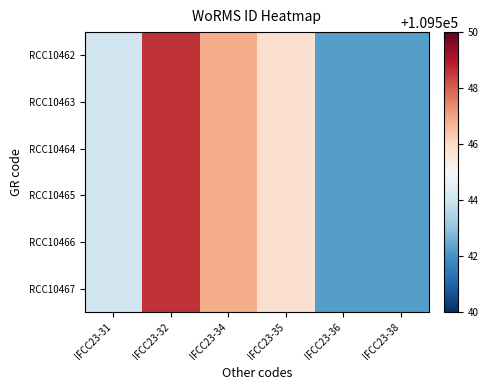

True or false: the data shows 70971.4 at IFCC23-38.

False